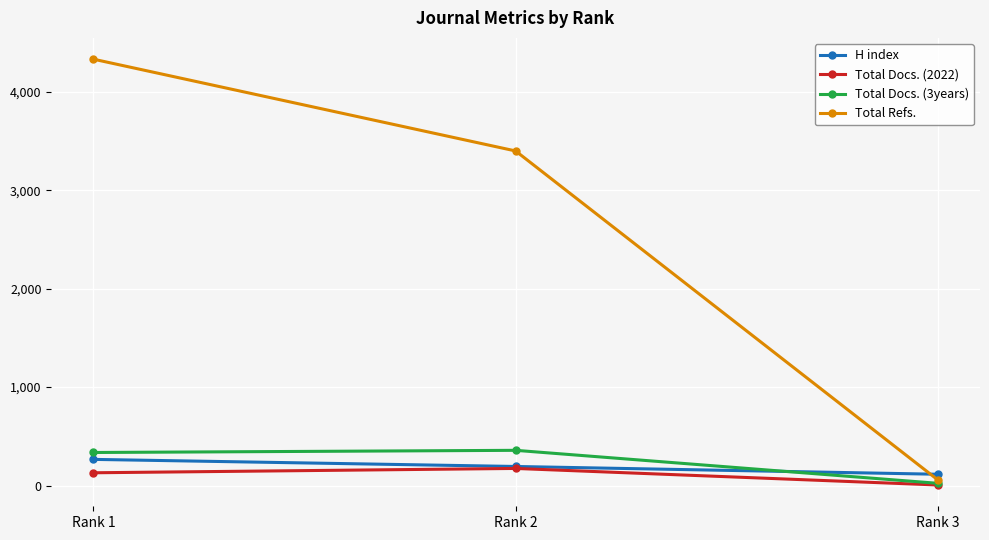

How many lines are shown in the chart?

4